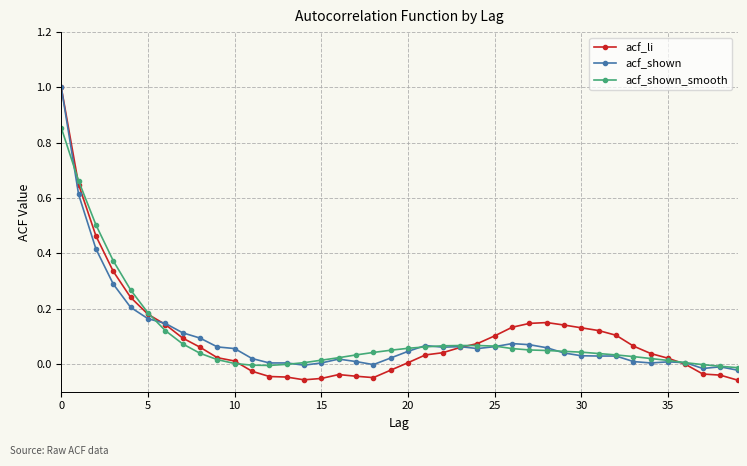

What is the greatest value displayed?

1.0